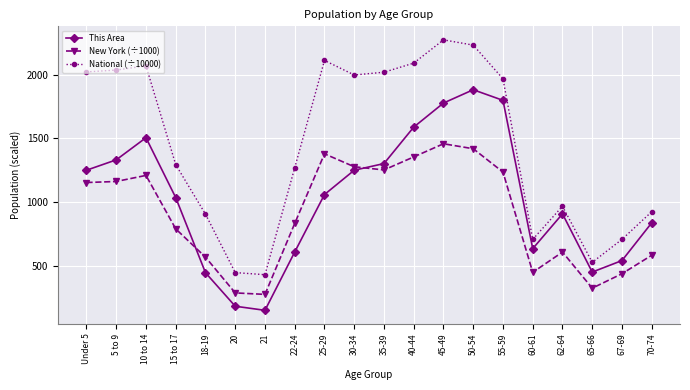

The value of New York (÷1000) at 5 to 9 is 265.5. True or false?

False